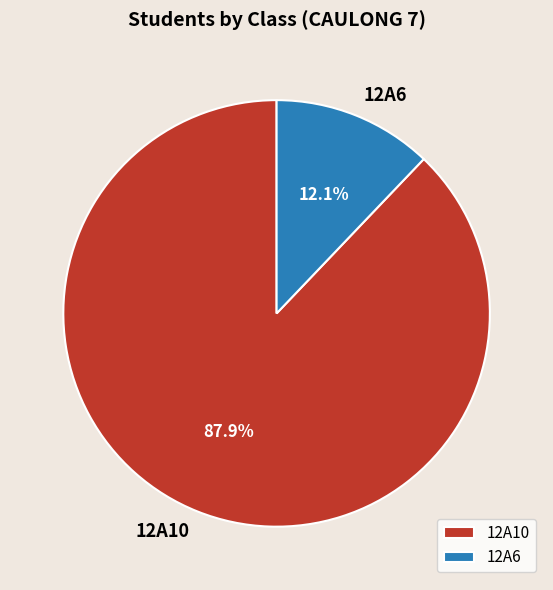

To the nearest percent, what is the combined percentage of 12A10 and 12A6?

100%